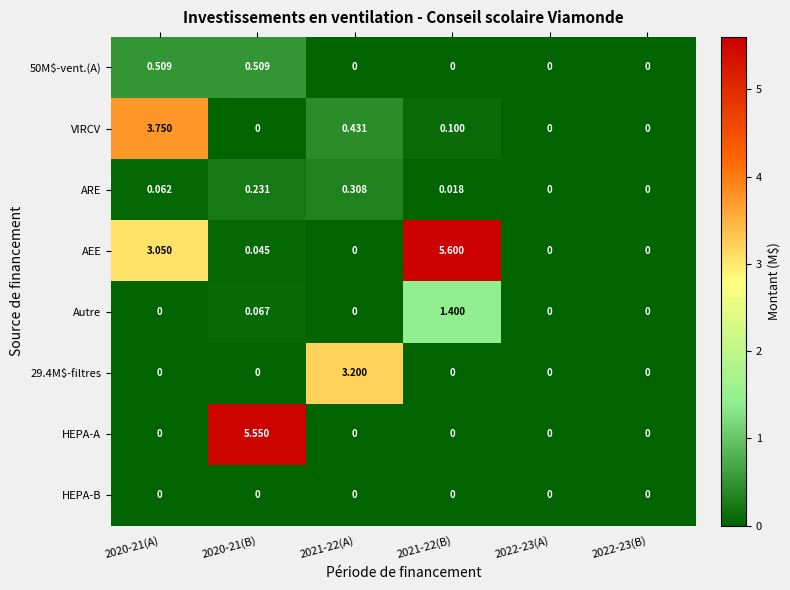

How many positive values does the 50M$-vent.(A) series have?

2